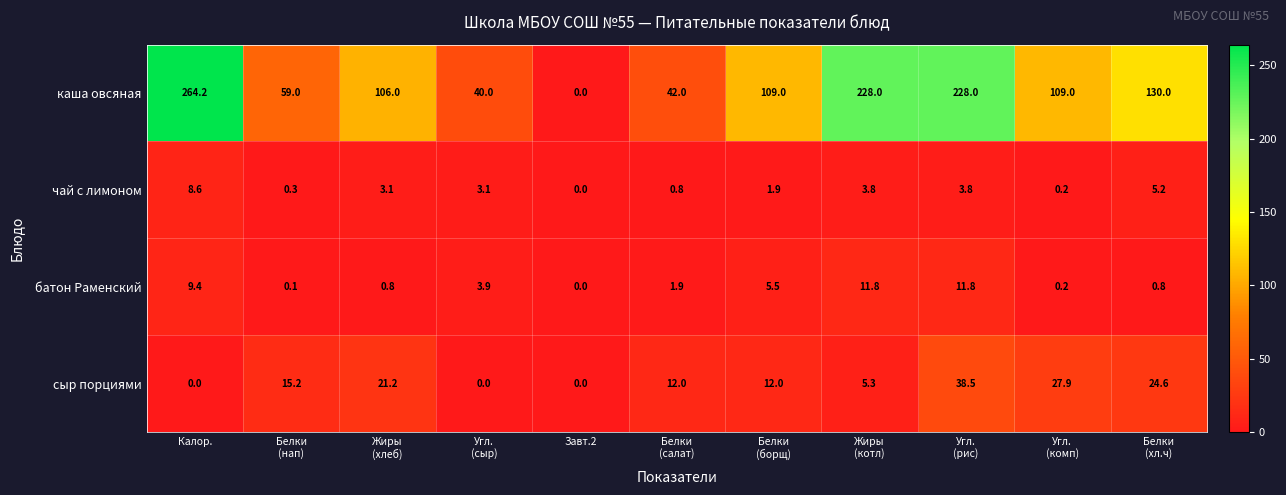

Which series has the largest range (max minus min)?

каша овсяная